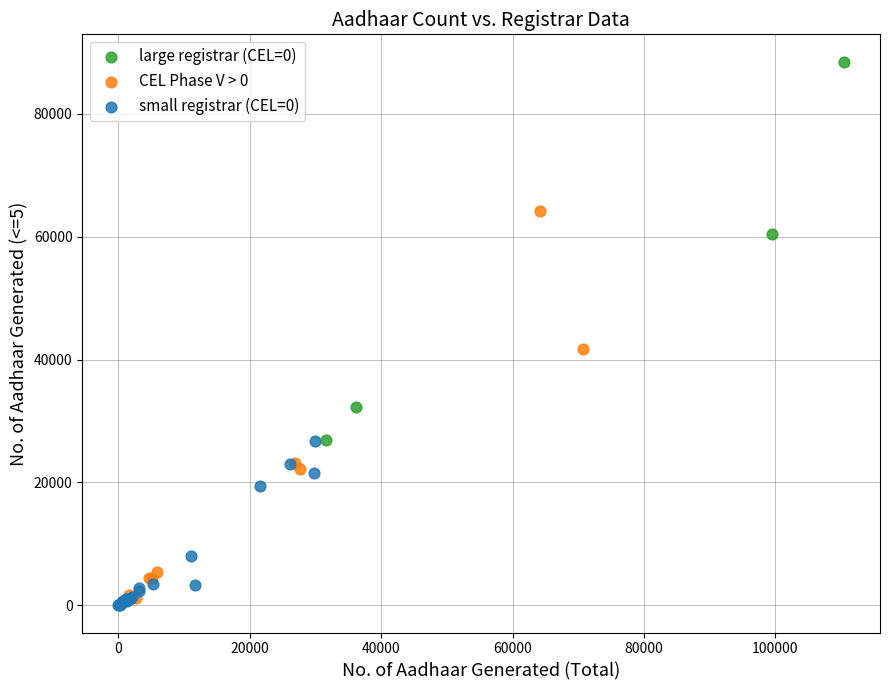

Which series has the widest spread of Y values?

CEL Phase V > 0